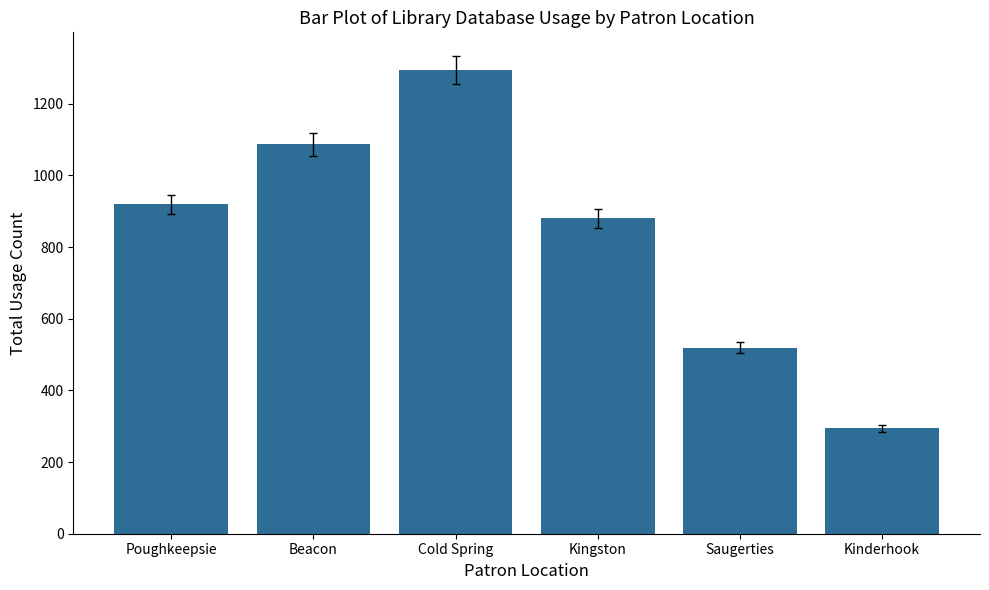

What is the average value?

832